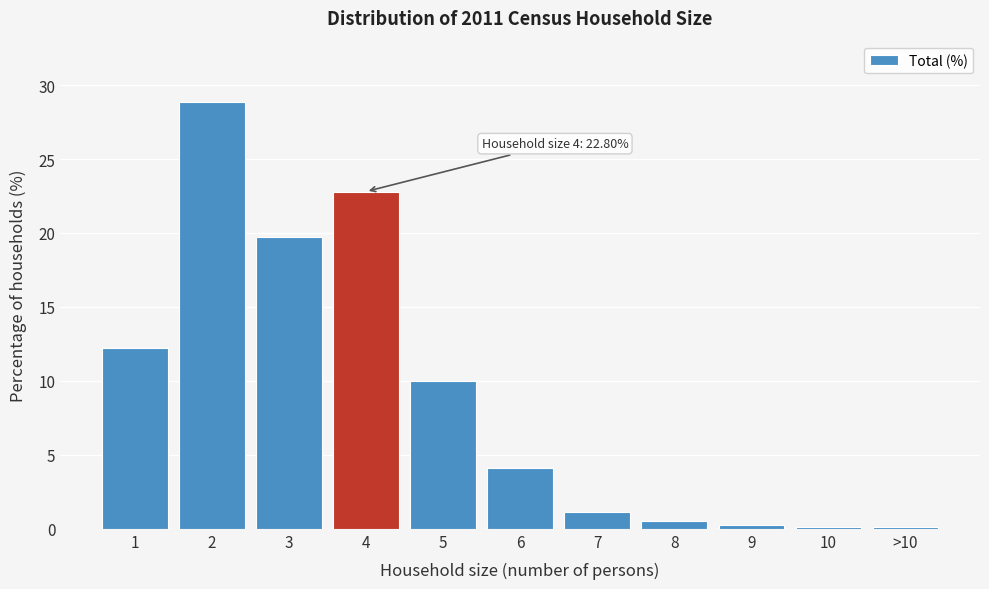

What is the greatest value displayed?

28.9